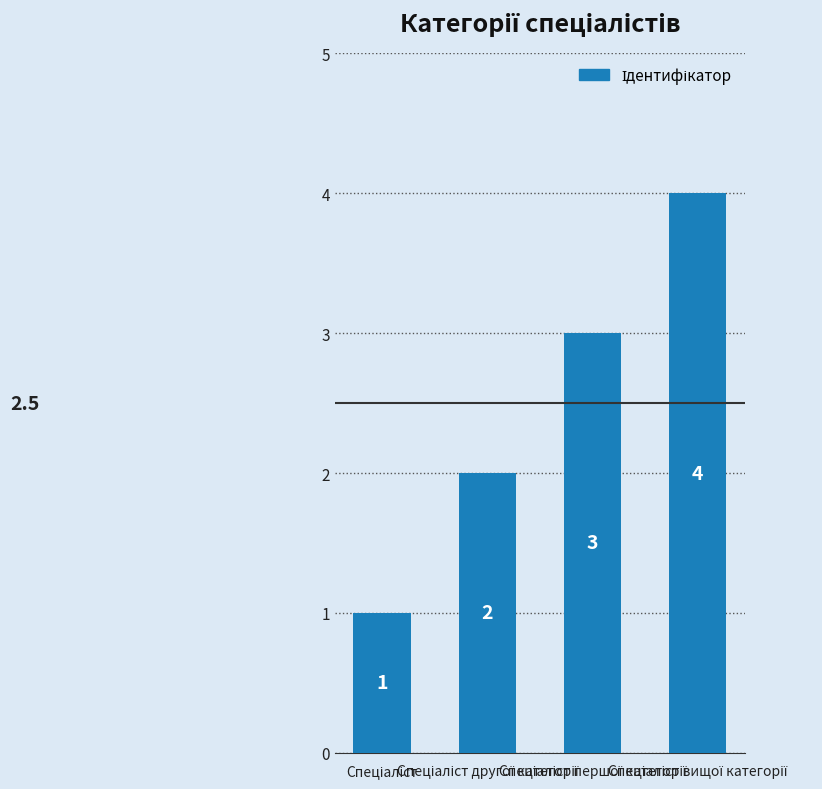

How many data points does each series have?

4